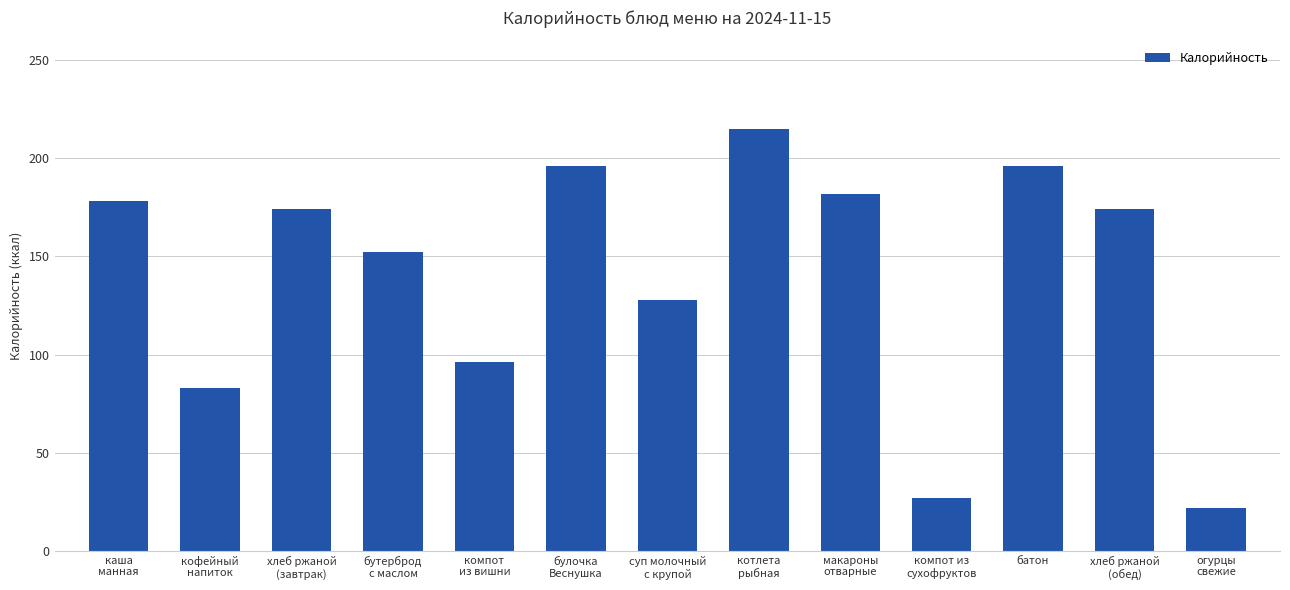

What is the minimum value shown in the chart?

21.9